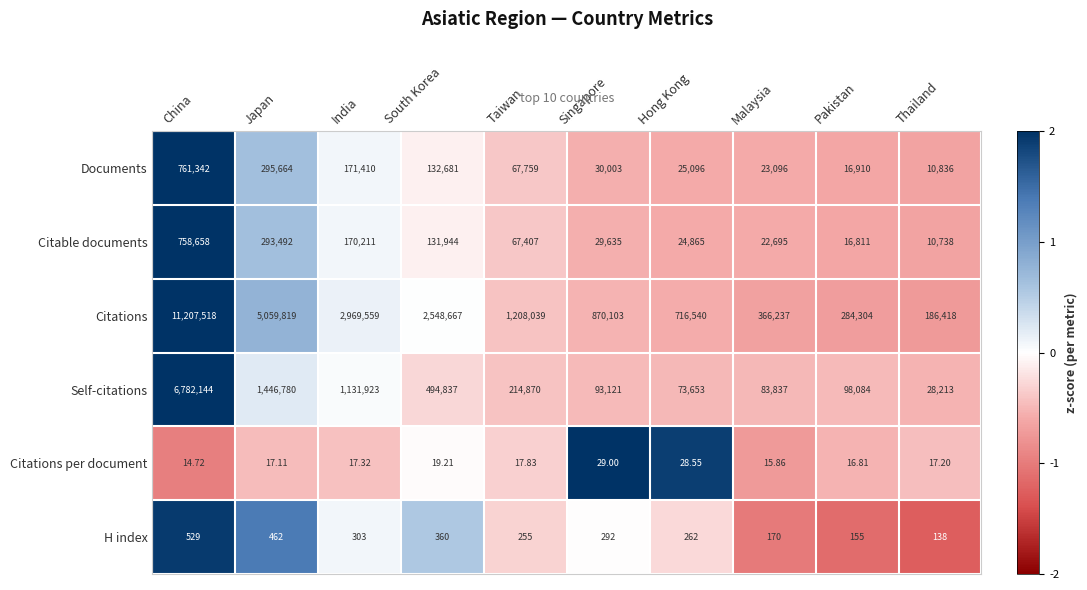

At which label does Citable documents first exceed 67407?

China